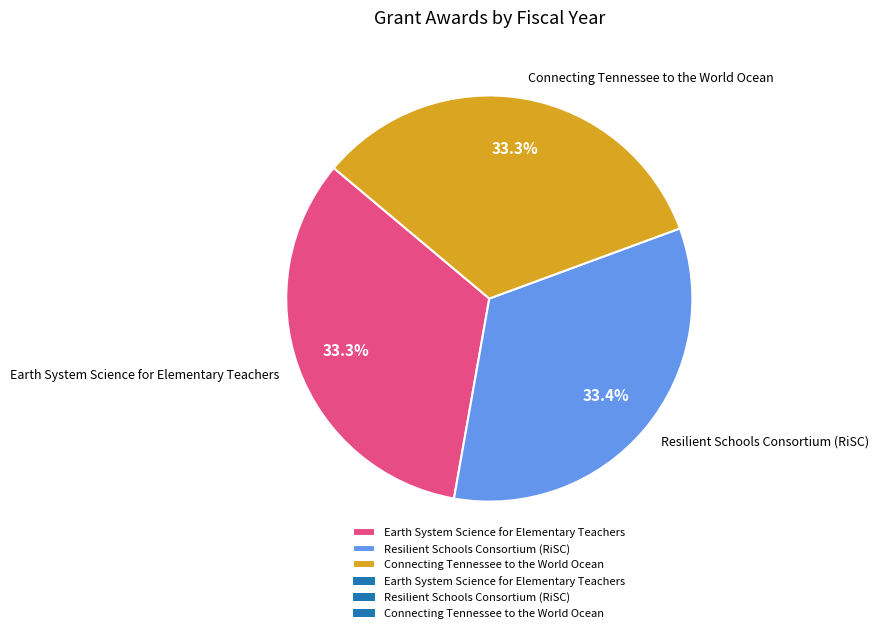

What percentage is the Resilient Schools Consortium (RiSC) slice, to the nearest percent?

33%